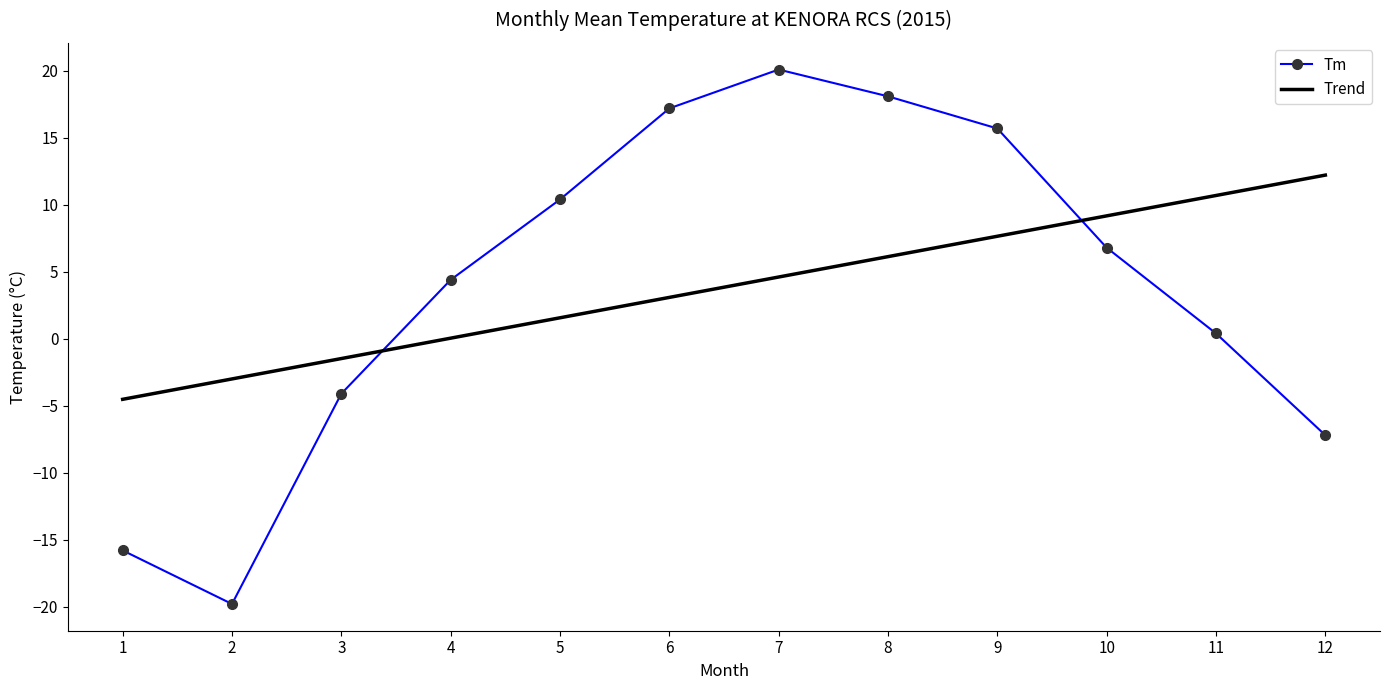

Where do Trend and Tm first cross each other?

3 and 4